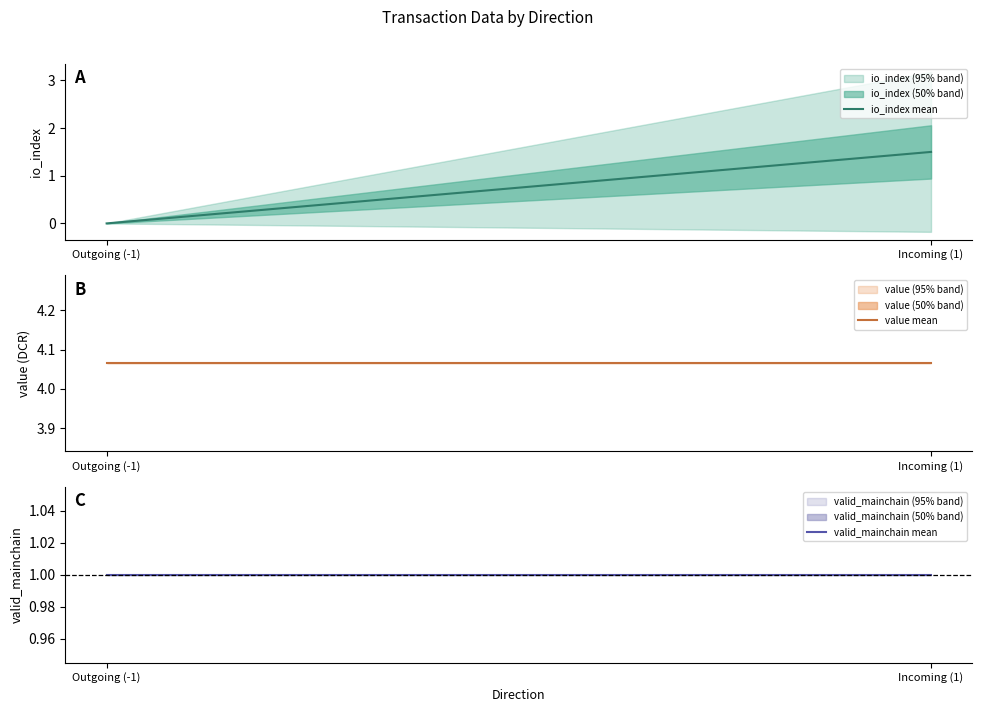

Reading left to right, list all the values displayed in this chart.

io_index mean: Outgoing (-1)=0.0	Incoming (1)=1.5
value mean: Outgoing (-1)=4.1	Incoming (1)=4.1
valid_mainchain mean: Outgoing (-1)=1.0	Incoming (1)=1.0